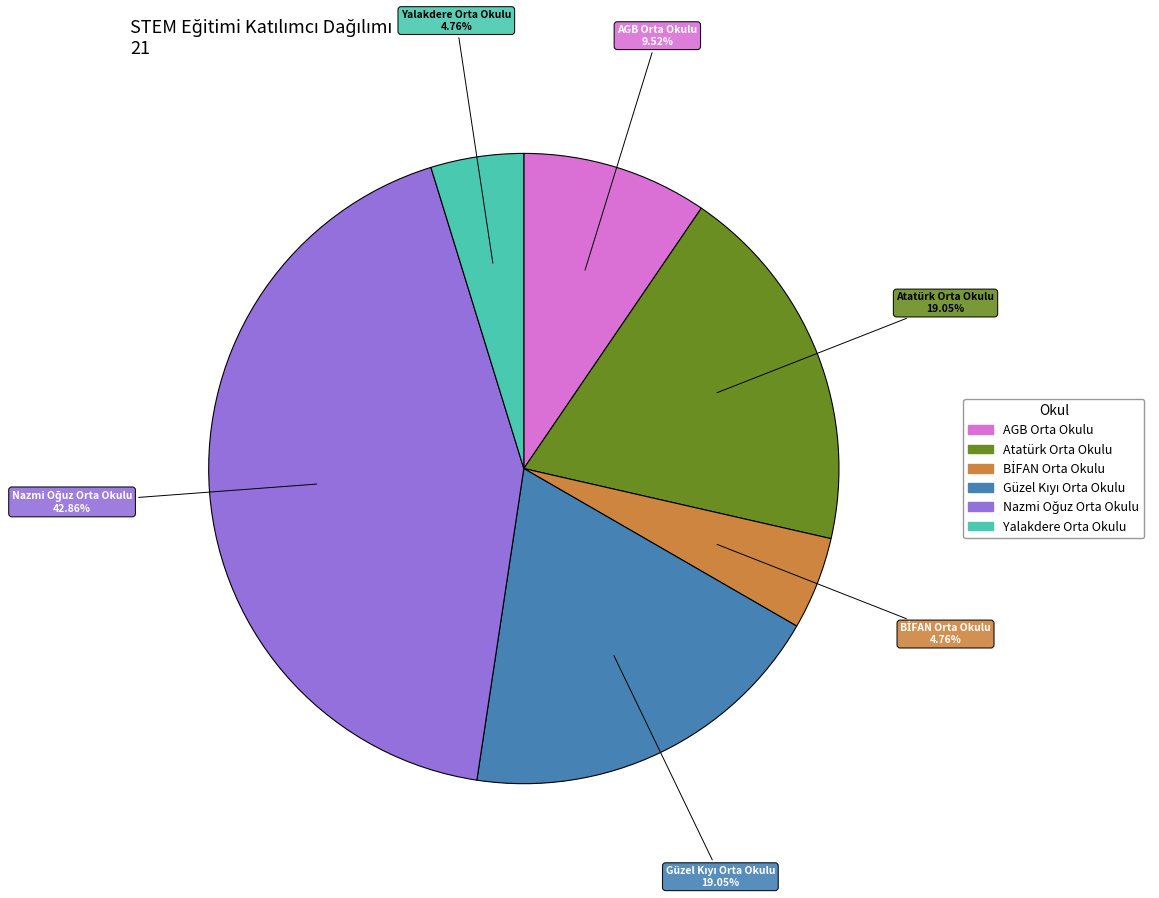

What is the ratio of the value at AGB Orta Okulu to the value at Atatürk Orta Okulu?

0.5